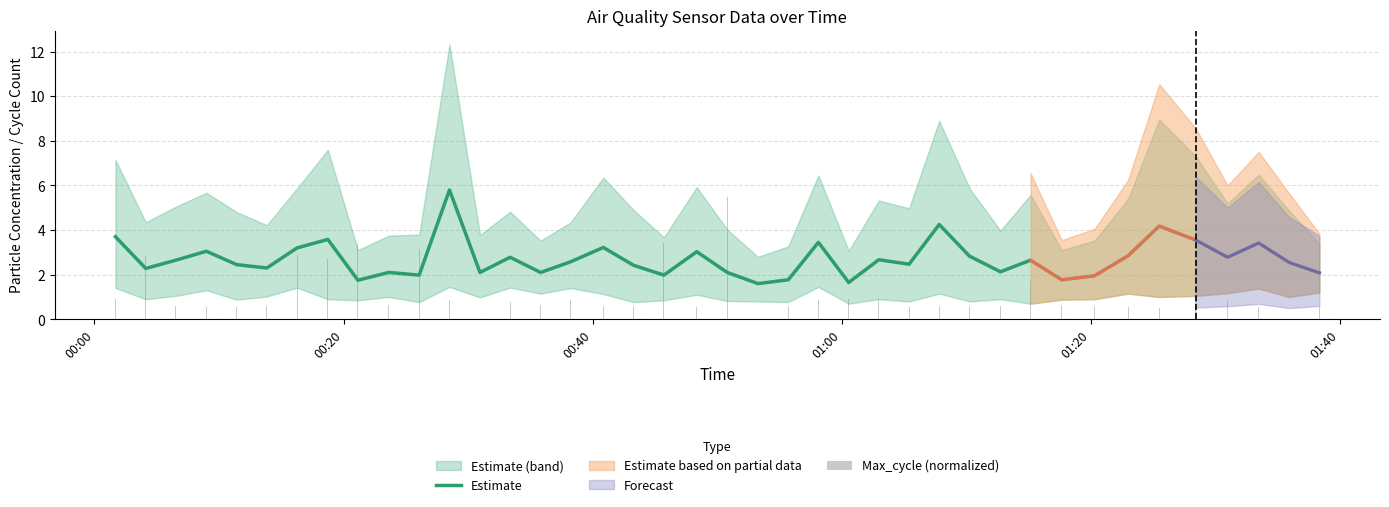

Reading left to right, transcribe all the data shown in this chart.

Estimate: 3.7	2.3	2.6	3.0	2.5	2.3	3.2	3.6	1.8	2.1	2.0	5.8	2.1	2.8	2.1	2.6	3.2	2.4	2.0	3.0	2.1	1.6	1.8	3.5	1.6	2.7	2.5	4.2	2.8	2.1	2.6	1.8	1.9	2.9	4.2	3.5	2.8	3.4	2.5	2.1
Max_cycle (normalized): 0.9	2.8	0.6	0.6	0.5	0.6	2.9	2.7	3.4	0.6	3.2	0.9	0.5	0.8	0.6	0.9	0.6	0.6	3.4	0.6	5.5	0.8	0.6	0.9	0.9	0.9	0.5	0.6	0.6	0.6	1.7	0.6	0.6	0.6	0.5	0.9	0.9	0.6	0.7	0.6